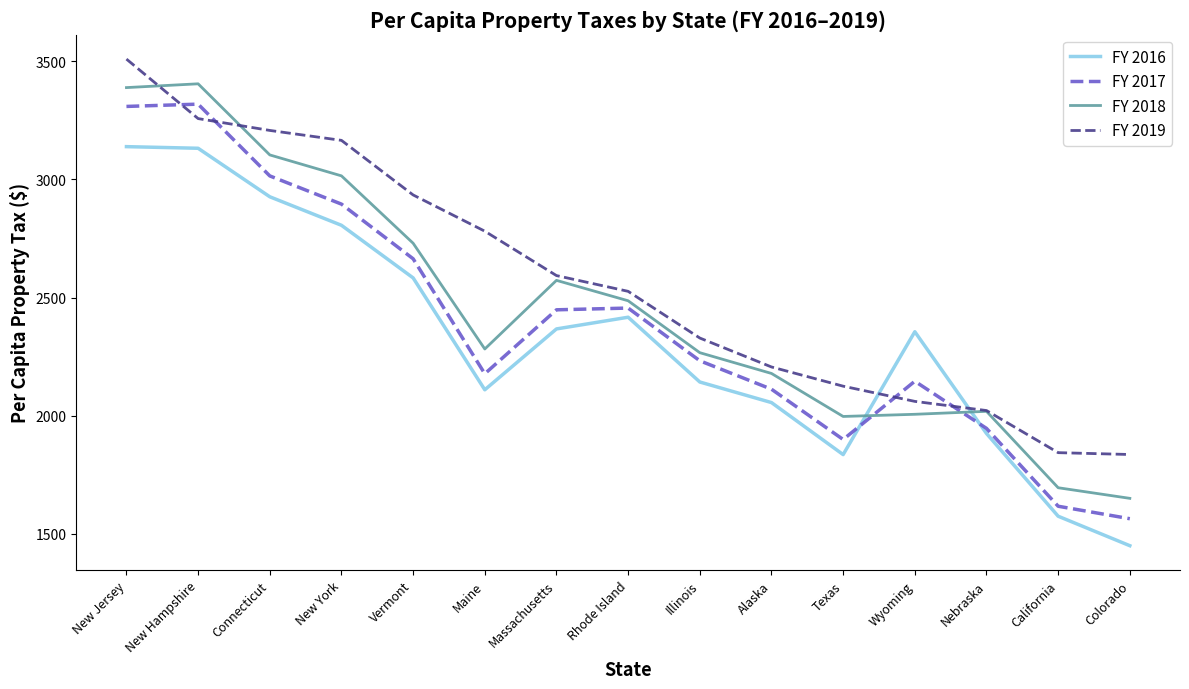

At which category does FY 2016 reach its first local valley?

Maine